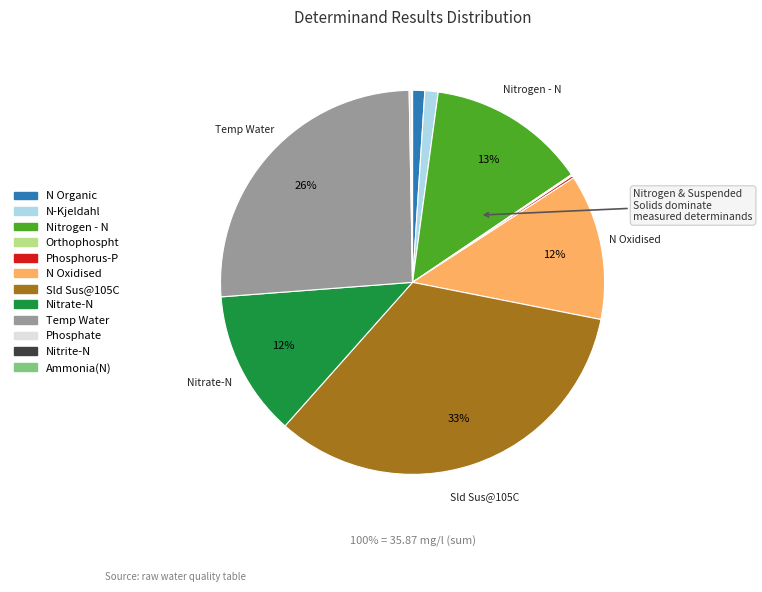

How many slices are in this pie chart?

12